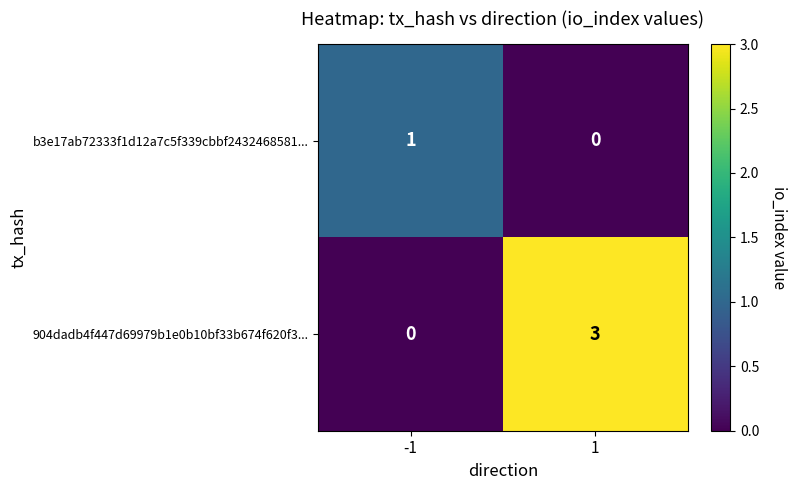

What is the sum of all 904dadb4f447d69979b1e0b10bf33b674f620f3... values?

3